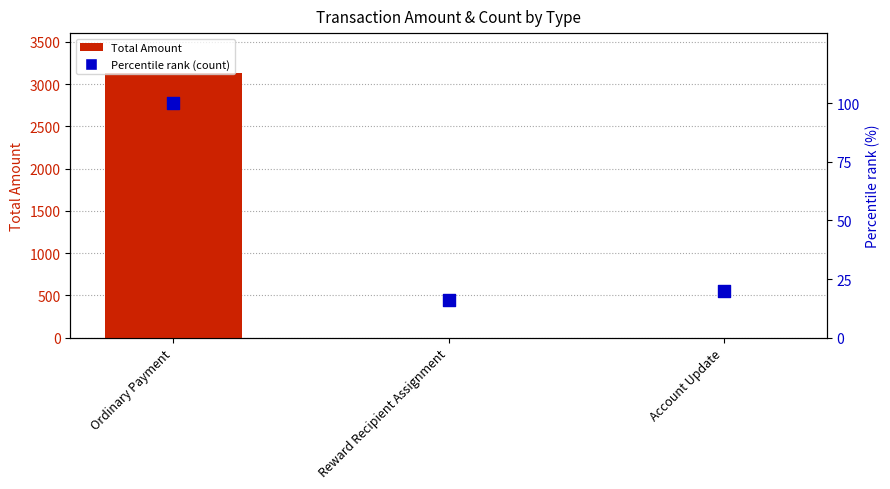

What is the total value across all series at Reward Recipient Assignment?

16.0